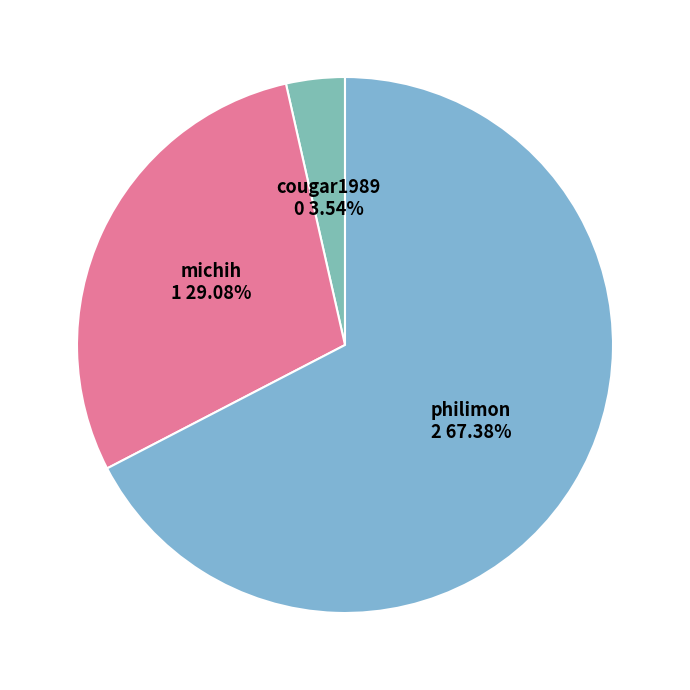

To the nearest percent, what is the difference between the largest and smallest slice percentages?

64%